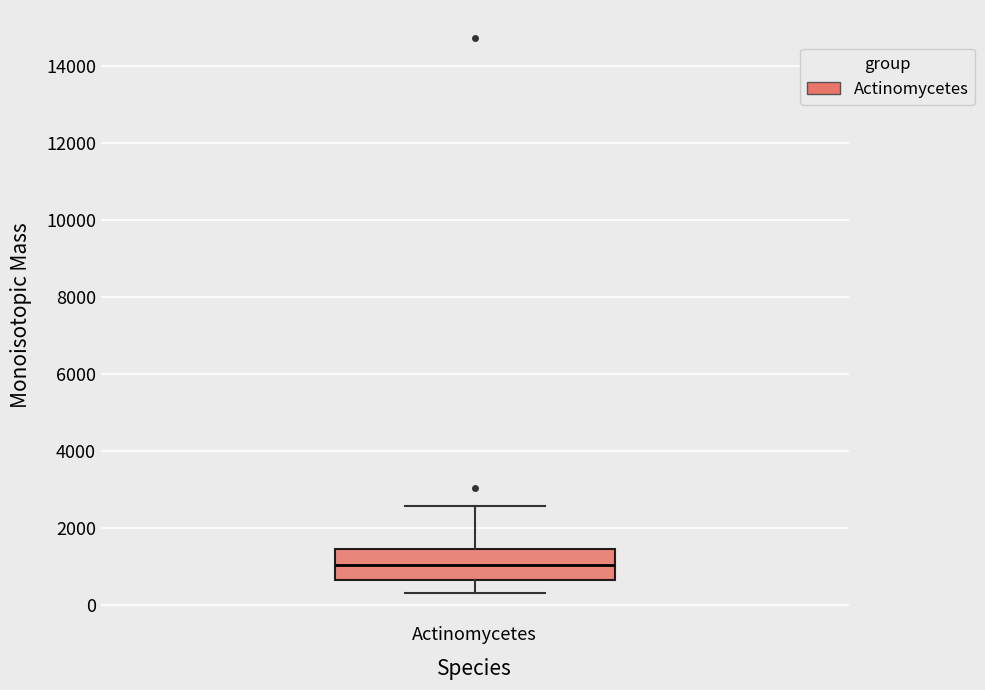

Read this box plot against the y-axis: the position of the median line, the range covered by the box, and the ends of both whiskers. The values are not printed on the chart, so give them approximately, as read against the axis.

median 1000, box 600 to 1400, whiskers 400 to 2600